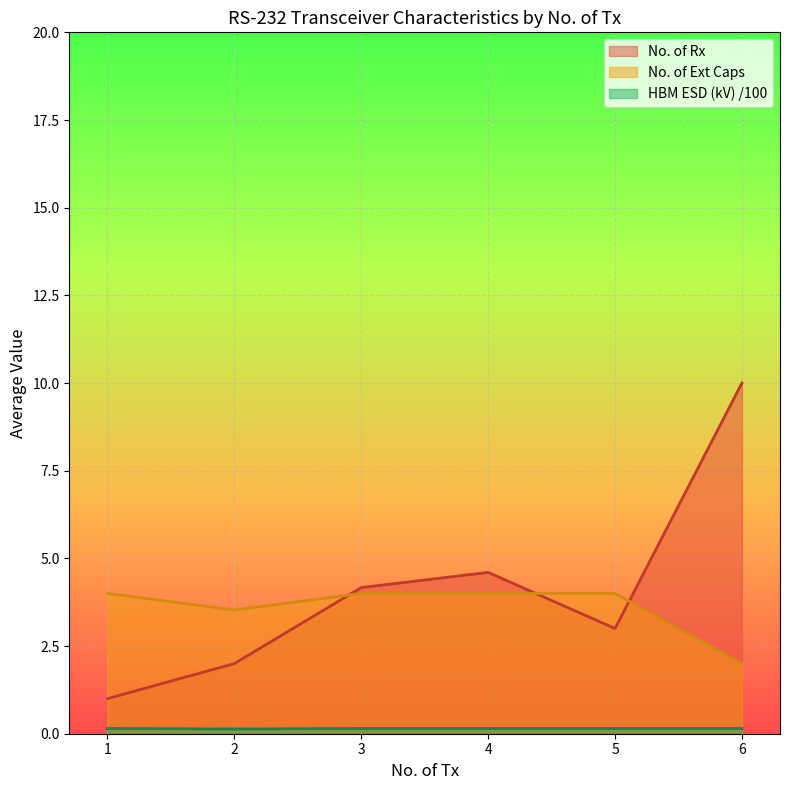

At which category does No. of Rx reach its first local peak?

4